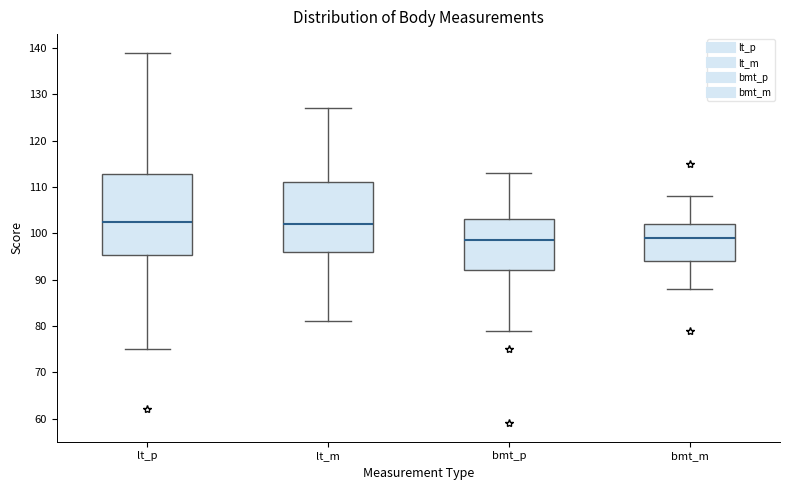

Comparing the boxes themselves (not the whiskers), which one is the tallest?

lt_p